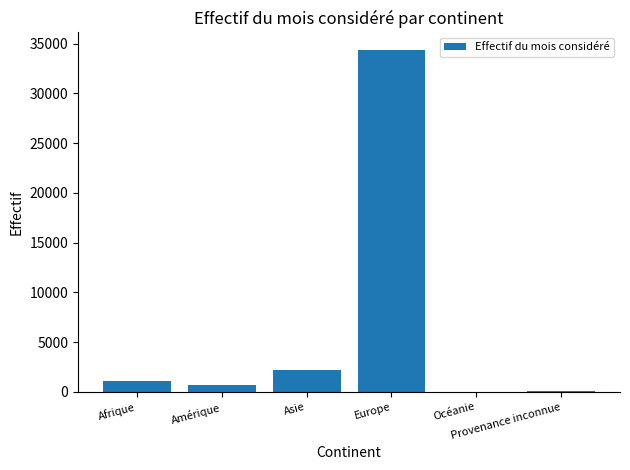

What is the sum of all values?

38354